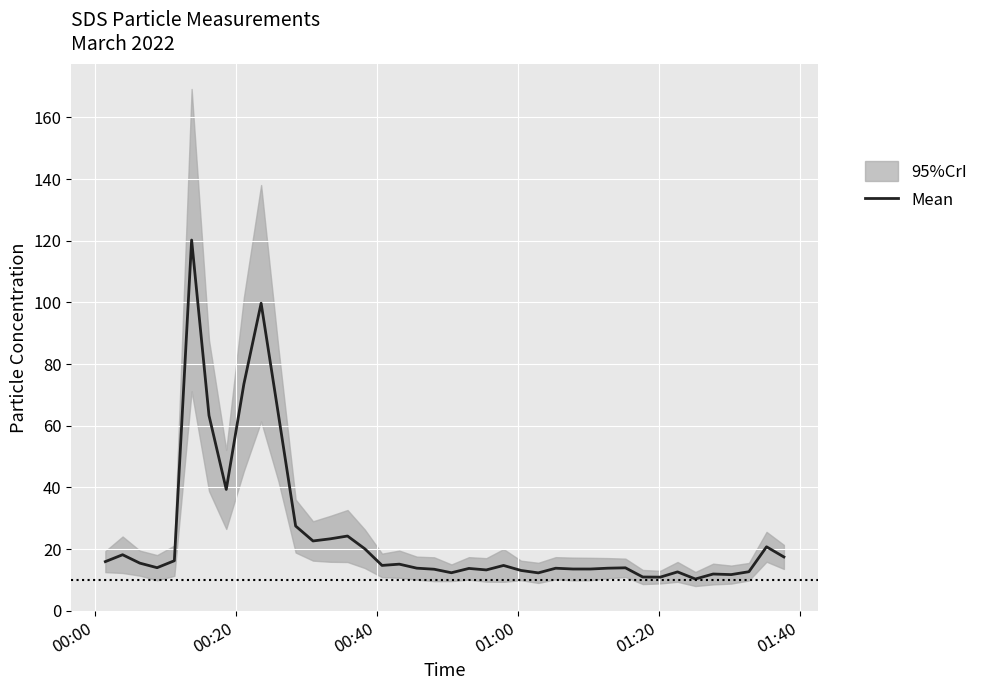

Reading left to right, extract all data points from this chart.

15.9	18.2	15.4	14.0	16.2	120.2	63.3	39.3	73.5	99.7	63.7	27.5	22.6	23.3	24.2	20.1	14.7	15.1	13.8	13.5	12.3	13.7	13.2	14.7	13.1	12.3	13.8	13.5	13.5	13.8	13.9	10.9	10.9	12.6	10.3	11.9	11.7	12.7	20.7	17.5